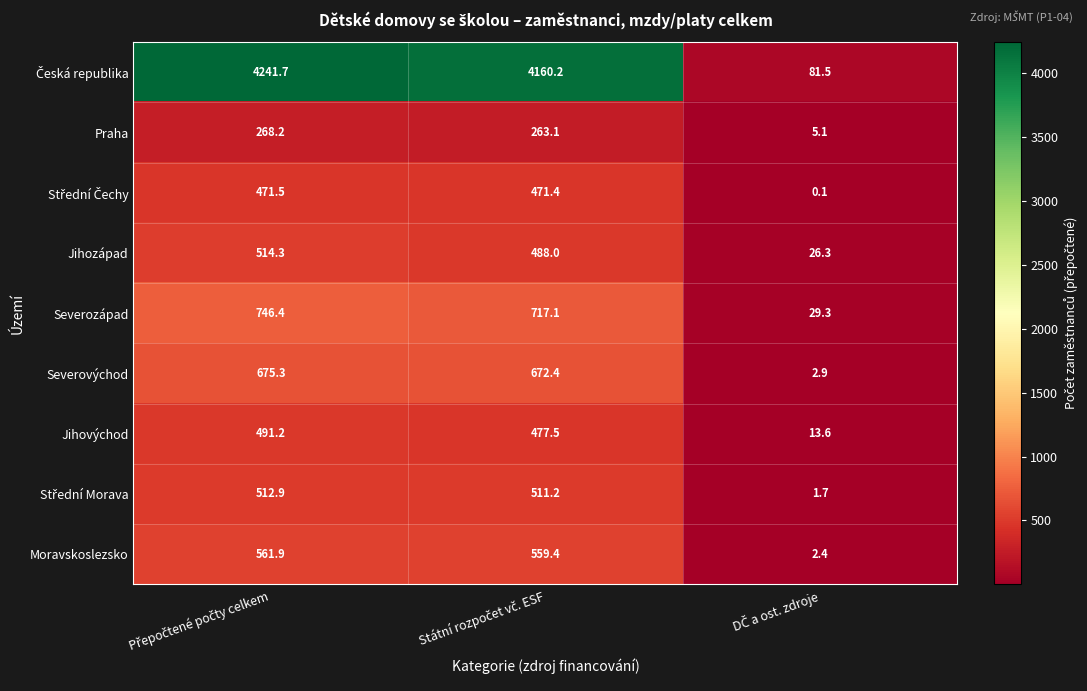

What is the difference between the maximum and minimum values in the Praha series?

263.1